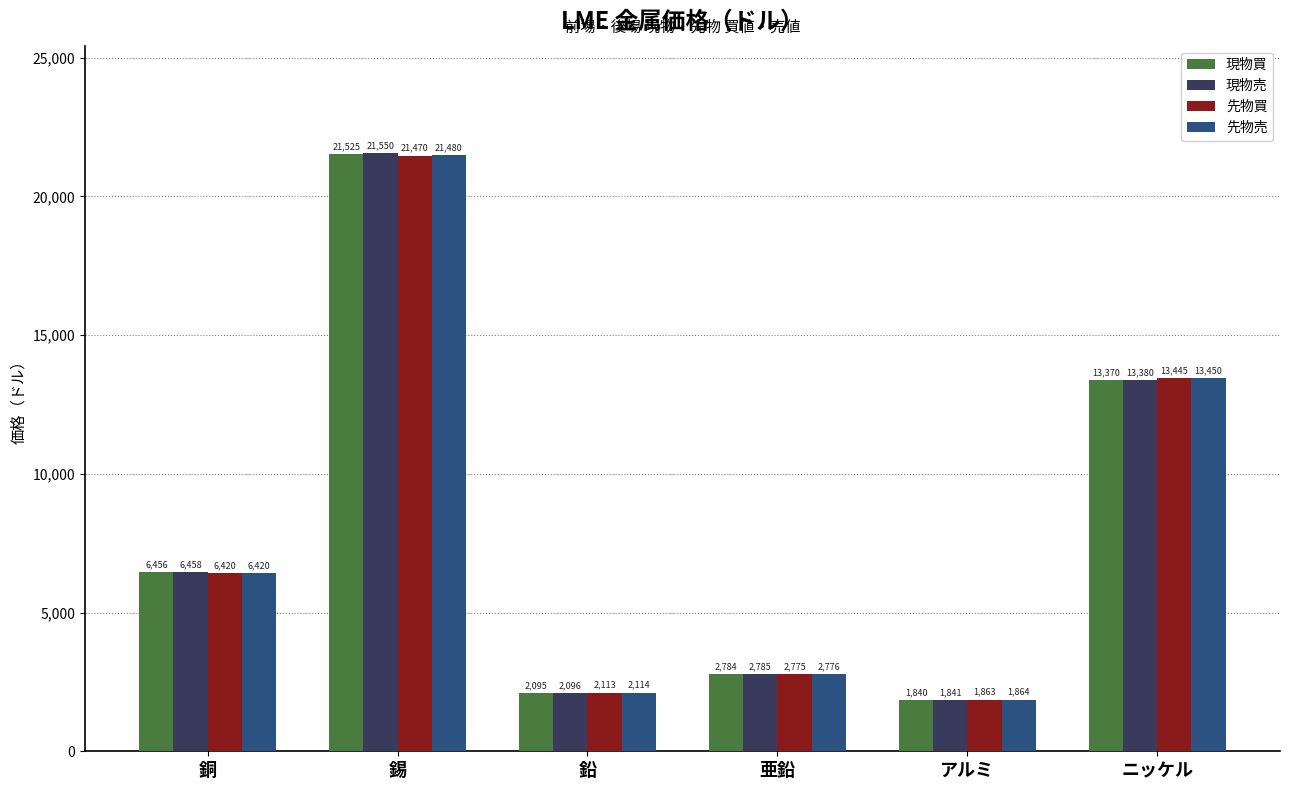

The value of 先物買 at 鉛 is 3066.8. True or false?

False